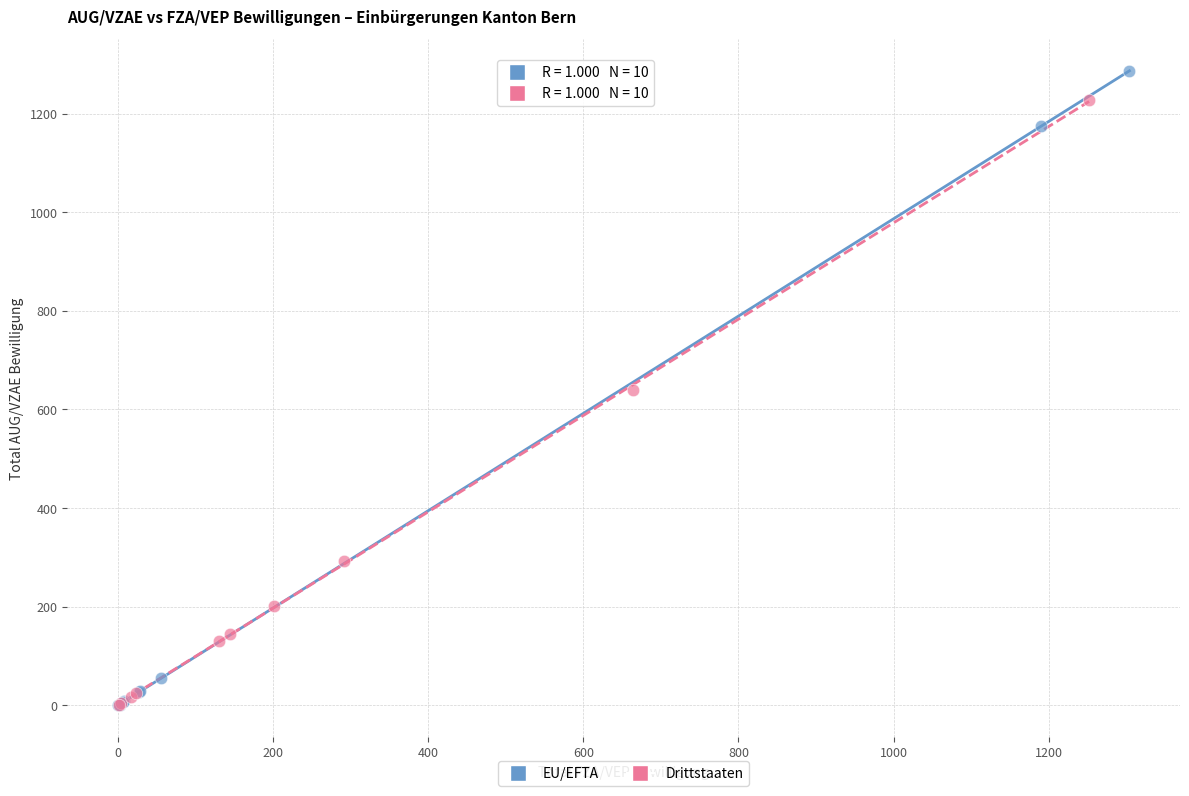

Which series contains the highest Y value?

EU/EFTA